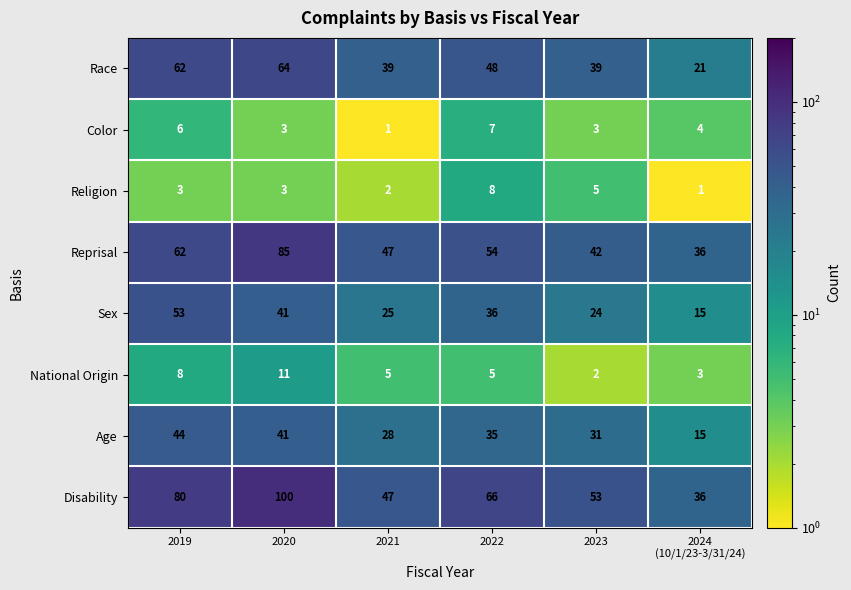

Which series changed the most between 2019 and 2020?

Reprisal